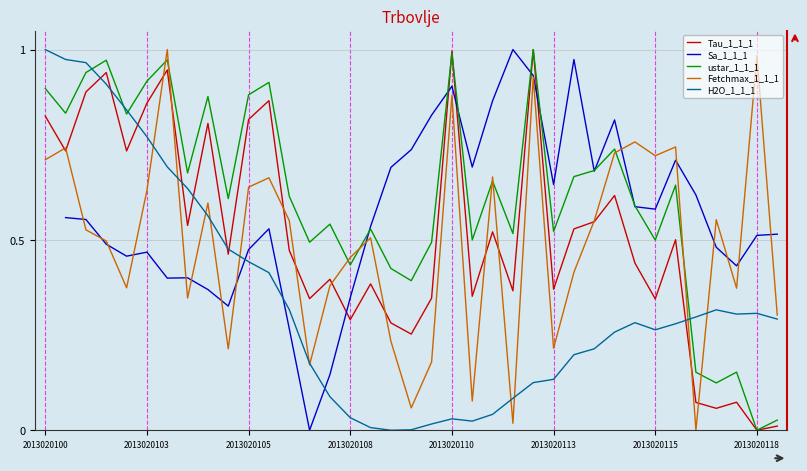

In Fetchmax_1_1_1, how many points are lower than both neighbors (excluding endpoints)?

11